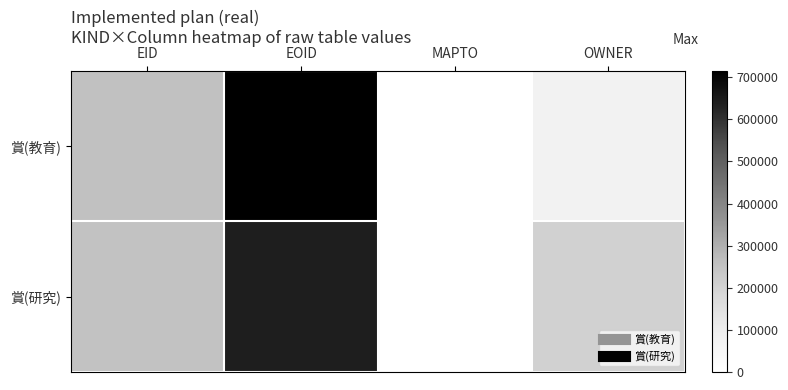

How many distinct data groups are displayed?

2